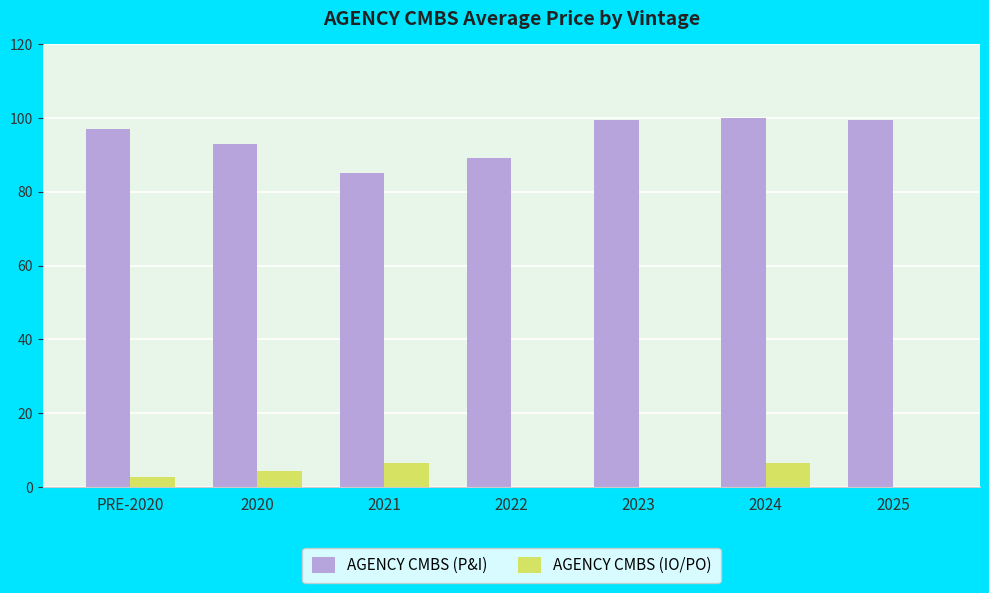

Is it true that AGENCY CMBS (P&I) equals 134.9 at 2020?

False